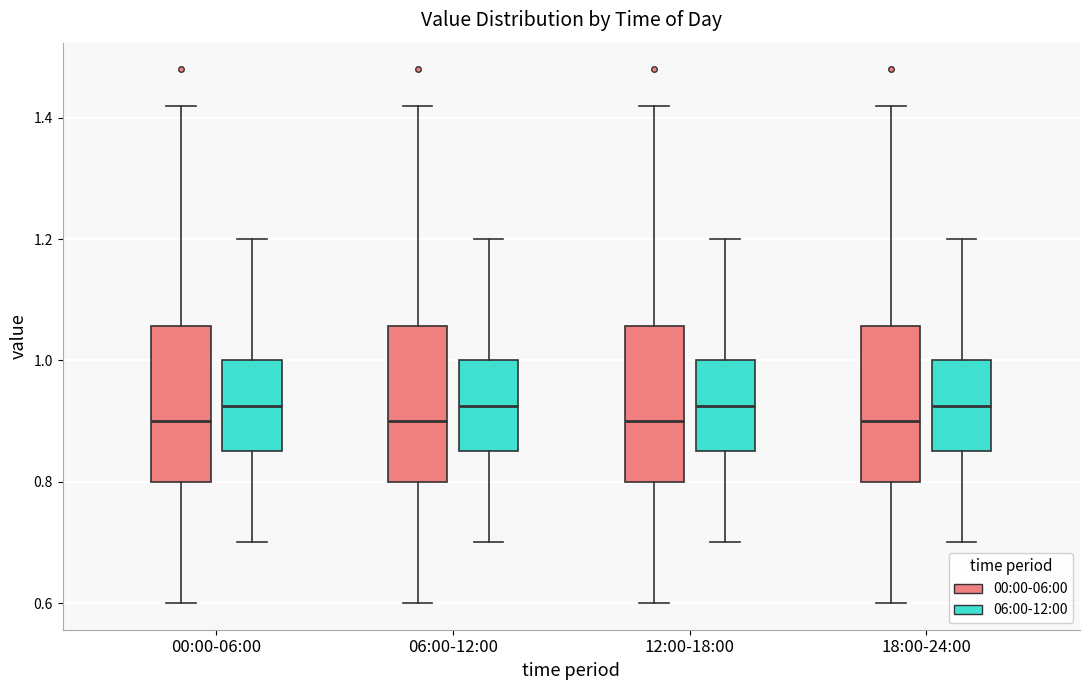

Reading left to right, transcribe this box plot: for each box, give where its median line is, the range the box spans, and where its two whiskers end, as read against the y-axis. The values are not printed on the chart, so give them approximately, as read against the axis.

00:00-06:00 (00:00-06:00): median 0.90, box 0.80 to 1.06, whiskers 0.60 to 1.42
00:00-06:00 (06:00-12:00): median 0.92, box 0.86 to 1.00, whiskers 0.70 to 1.20
06:00-12:00 (00:00-06:00): median 0.90, box 0.80 to 1.06, whiskers 0.60 to 1.42
06:00-12:00 (06:00-12:00): median 0.92, box 0.86 to 1.00, whiskers 0.70 to 1.20
12:00-18:00 (00:00-06:00): median 0.90, box 0.80 to 1.06, whiskers 0.60 to 1.42
12:00-18:00 (06:00-12:00): median 0.92, box 0.86 to 1.00, whiskers 0.70 to 1.20
18:00-24:00 (00:00-06:00): median 0.90, box 0.80 to 1.06, whiskers 0.60 to 1.42
18:00-24:00 (06:00-12:00): median 0.92, box 0.86 to 1.00, whiskers 0.70 to 1.20